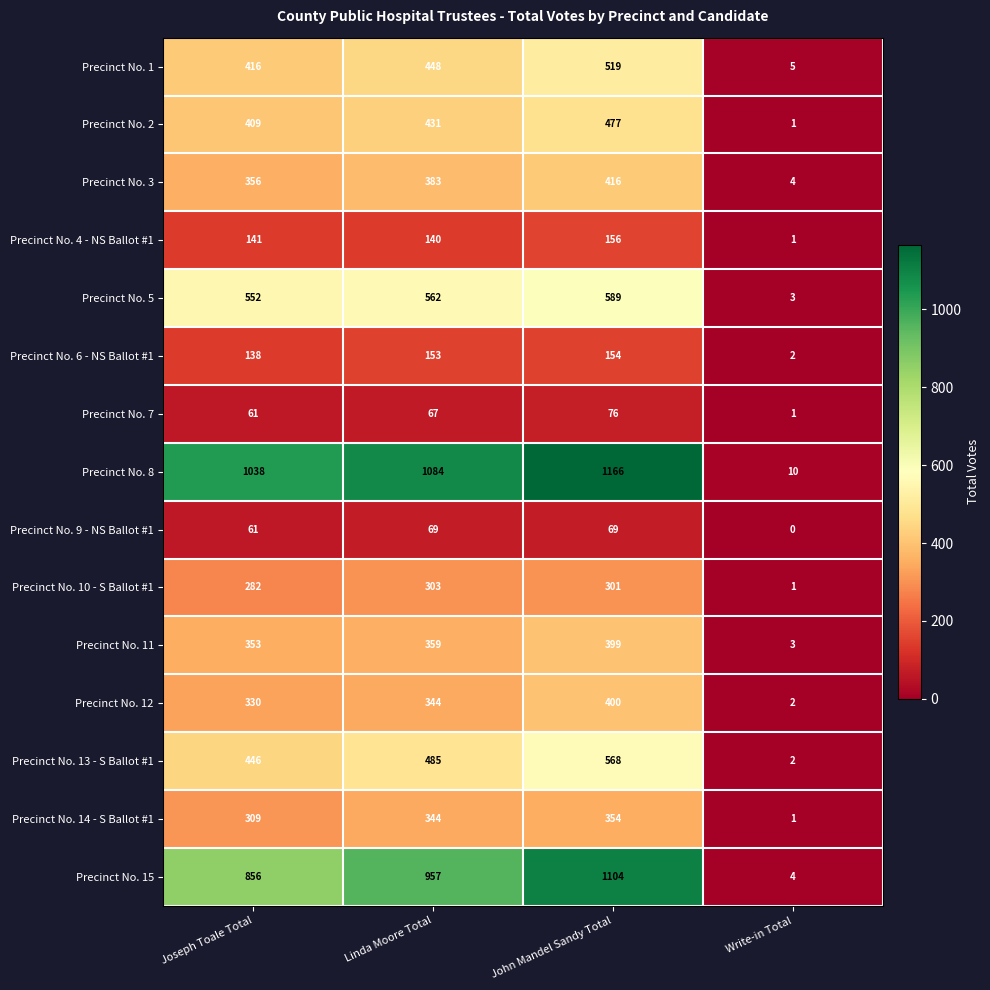

Rank the categories by Precinct No. 15 value from highest to lowest.

John Mandel Sandy Total, Linda Moore Total, Joseph Toale Total, Write-in Total